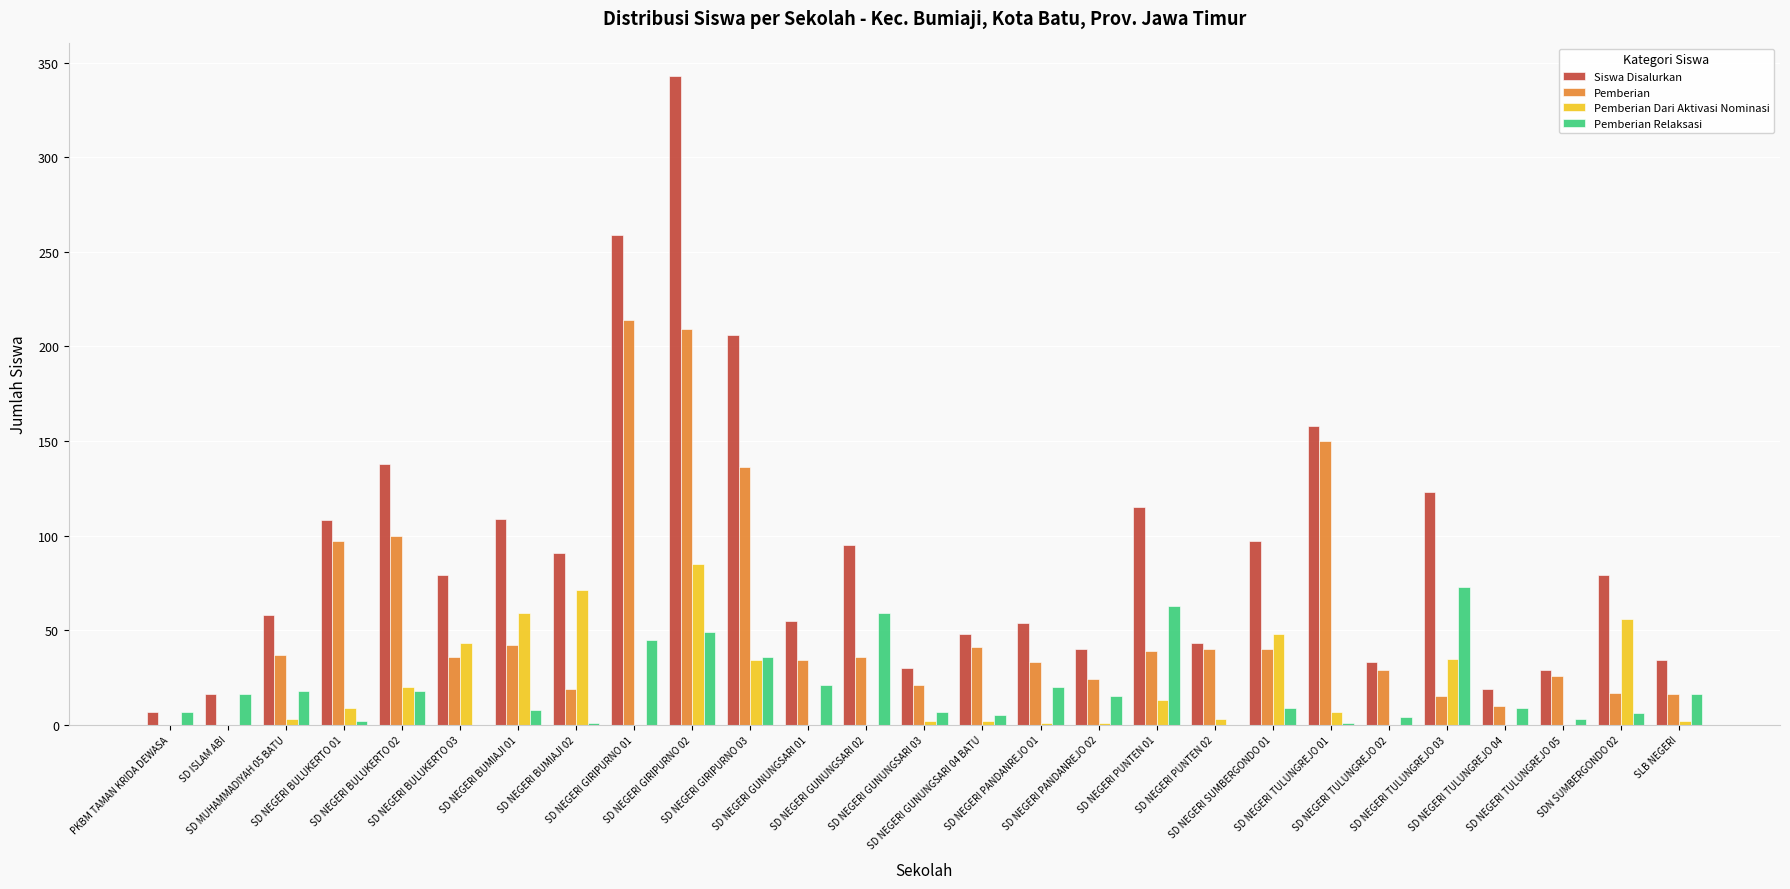

What is the sum of all Pemberian values?

1461